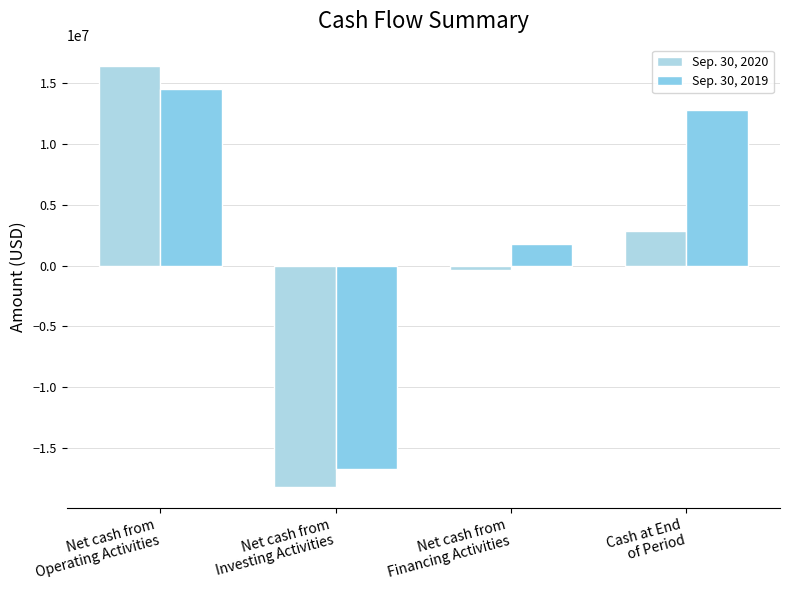

At which label does Sep. 30, 2020 first exceed 2873726?

Net cash from
Operating Activities